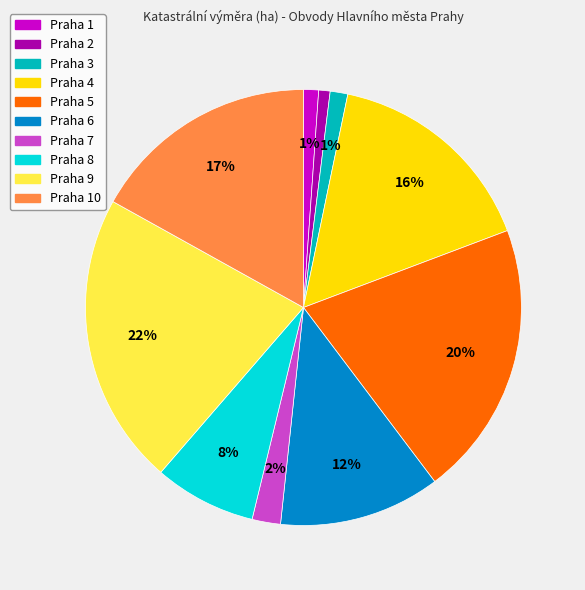

How many slices are in this pie chart?

10